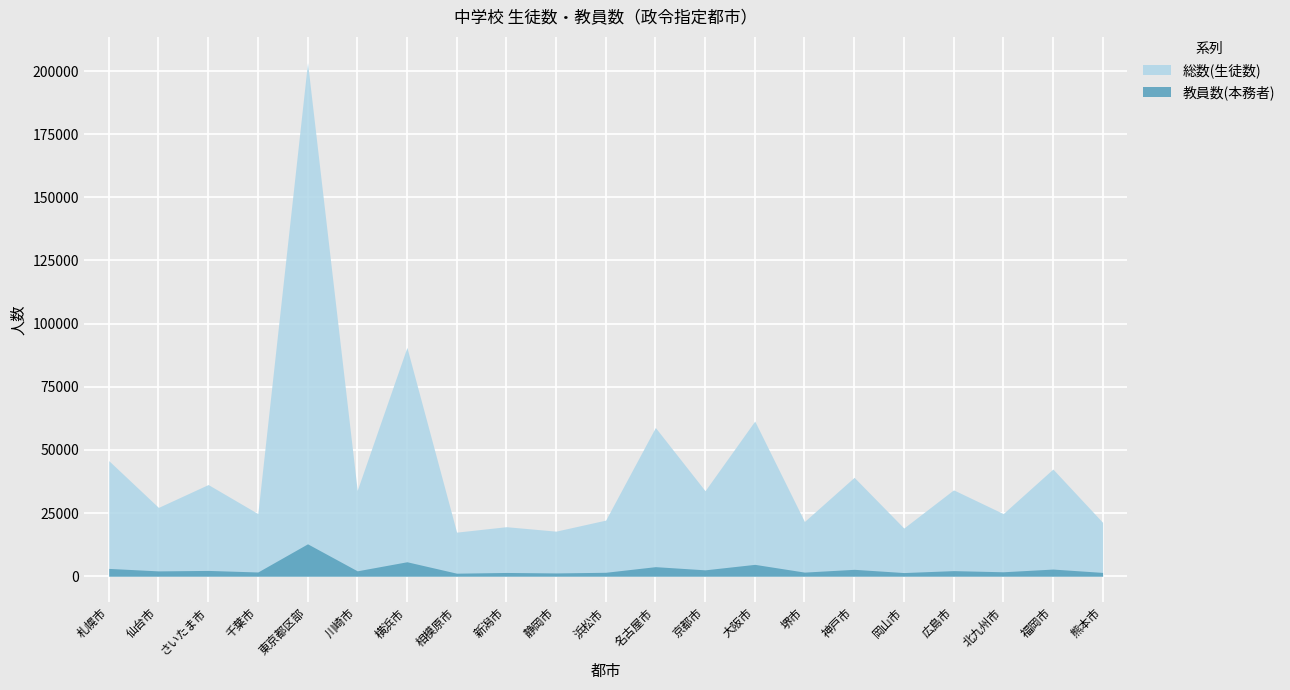

Where is the first local maximum for 教員数(本務者)?

さいたま市